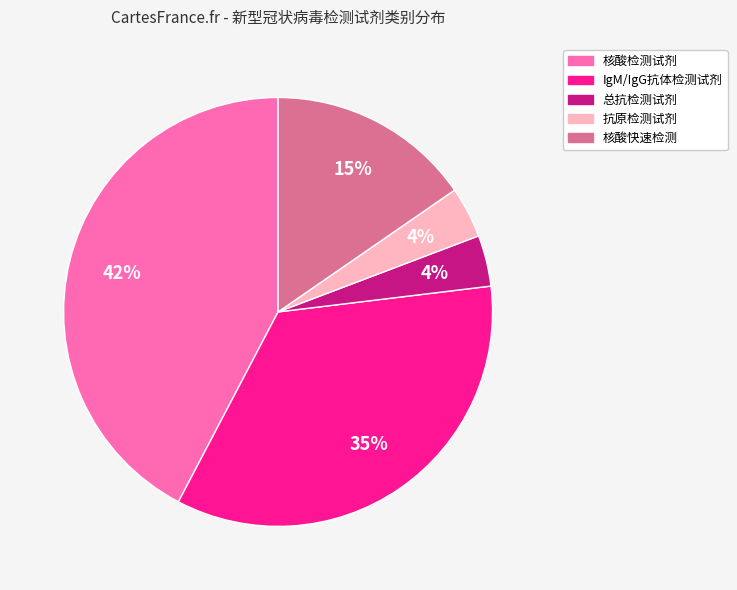

Does any single category account for the majority?

No